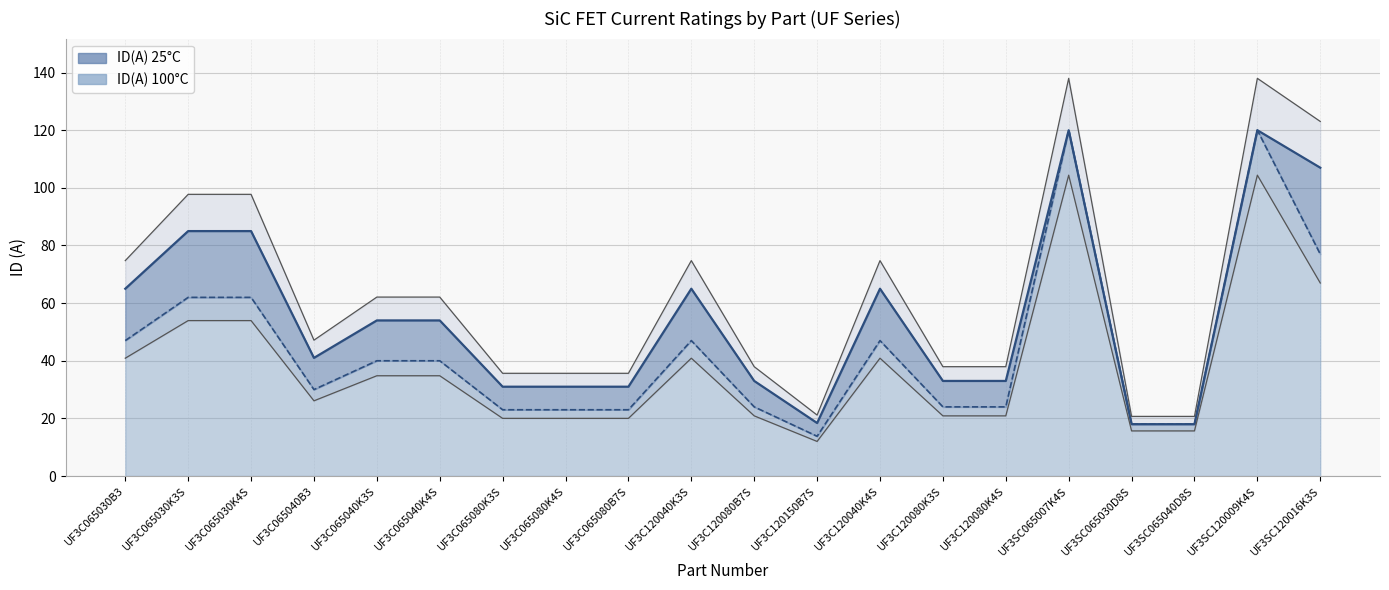

True or false: ID(A) 25C has more than 1 points higher than both neighbors.

True